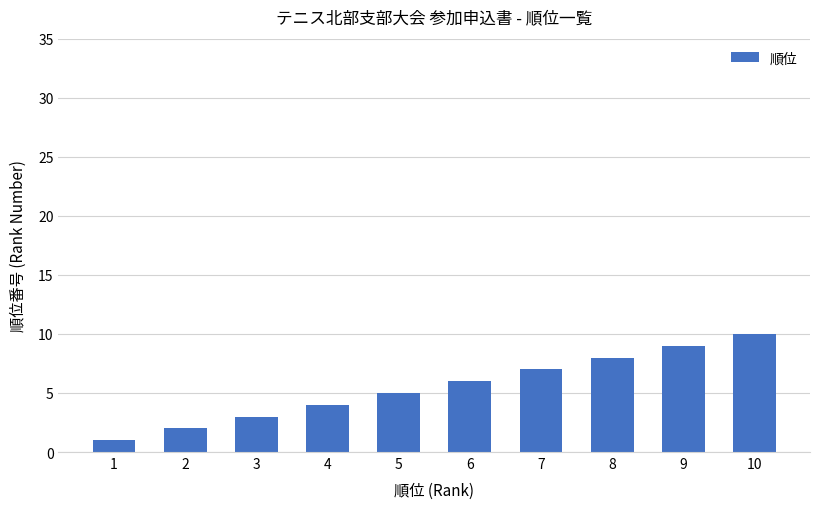

Is it true that the value at 6 is 6?

True